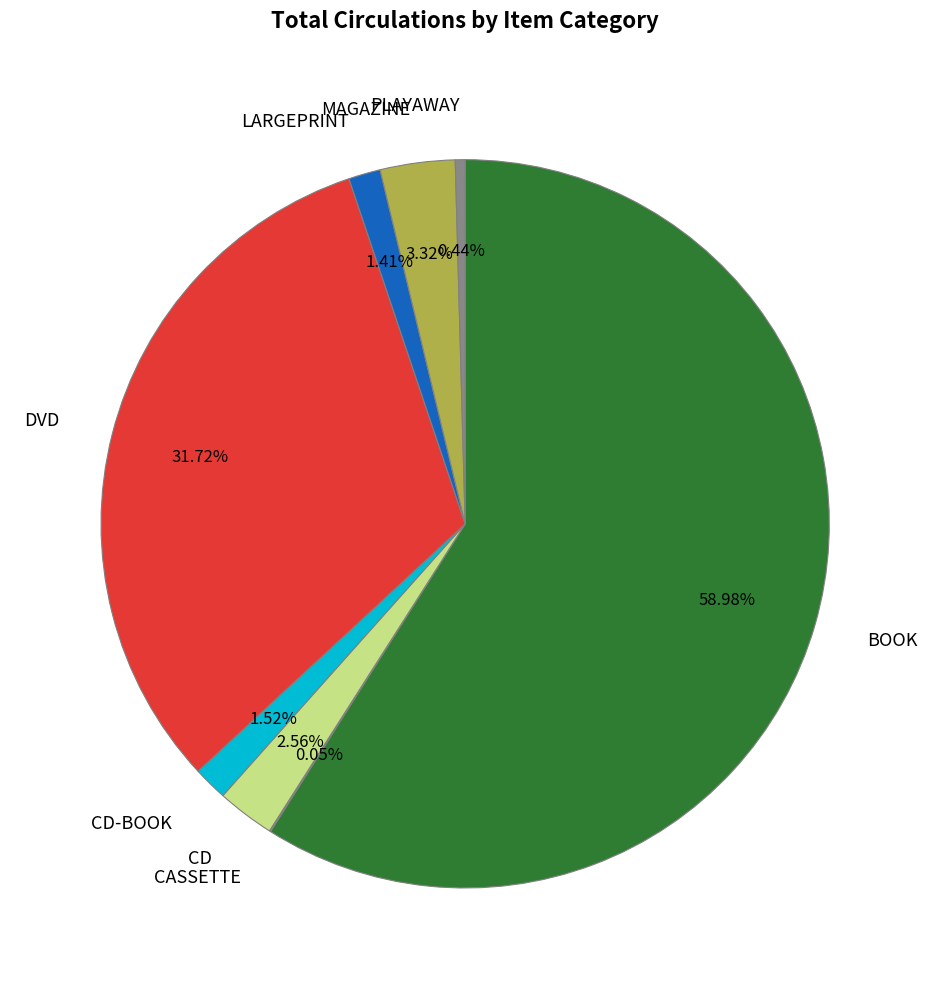

To the nearest percent, what is the average slice percentage?

12%